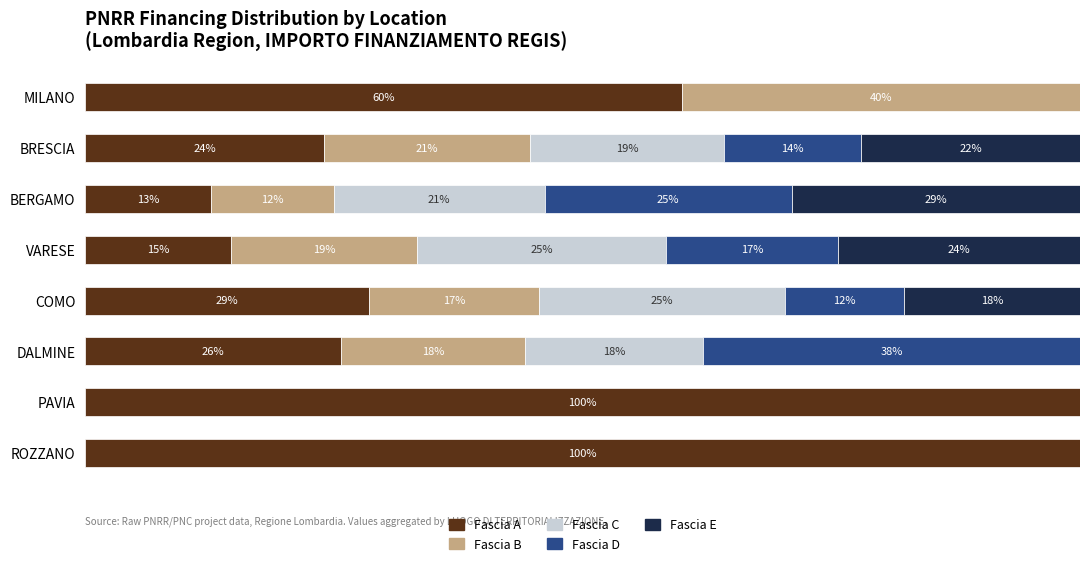

What is the value of the Fascia A bar at the 1st from the left?

60.0